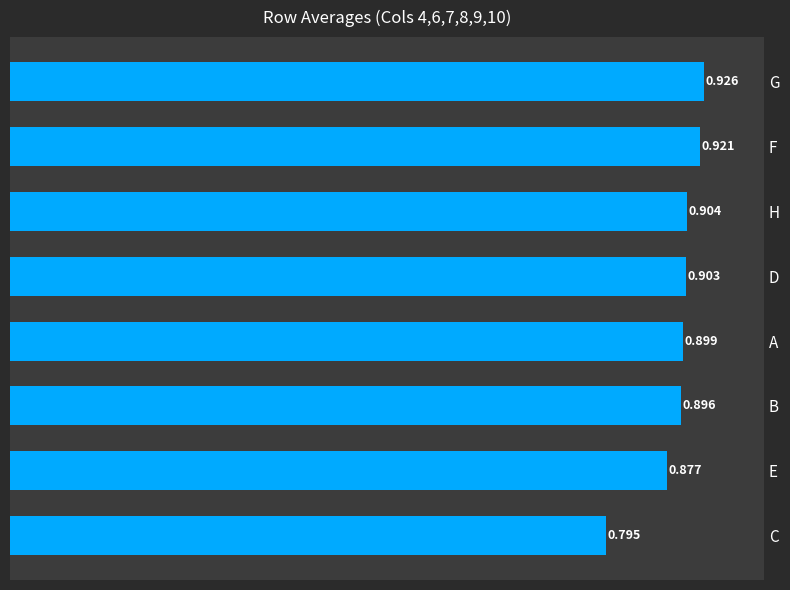

What is the sum of all values?

7.1